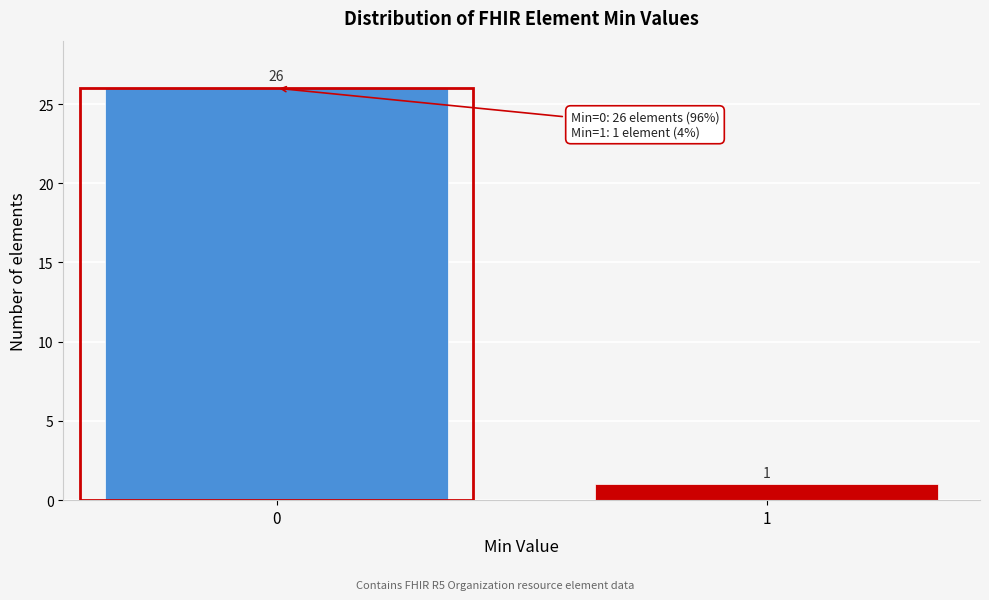

Reading left to right, list all the values displayed in this chart.

0=26	1=1